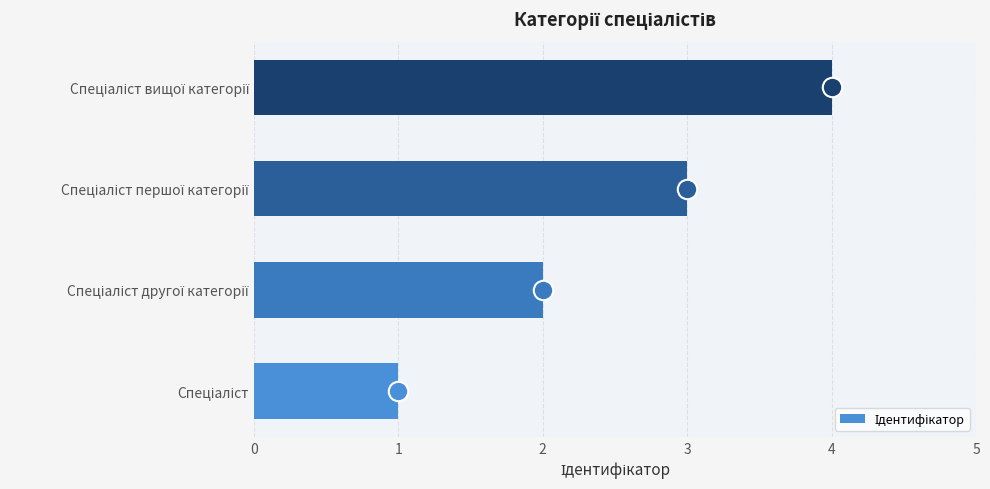

How many values are between 2 and 4?

3